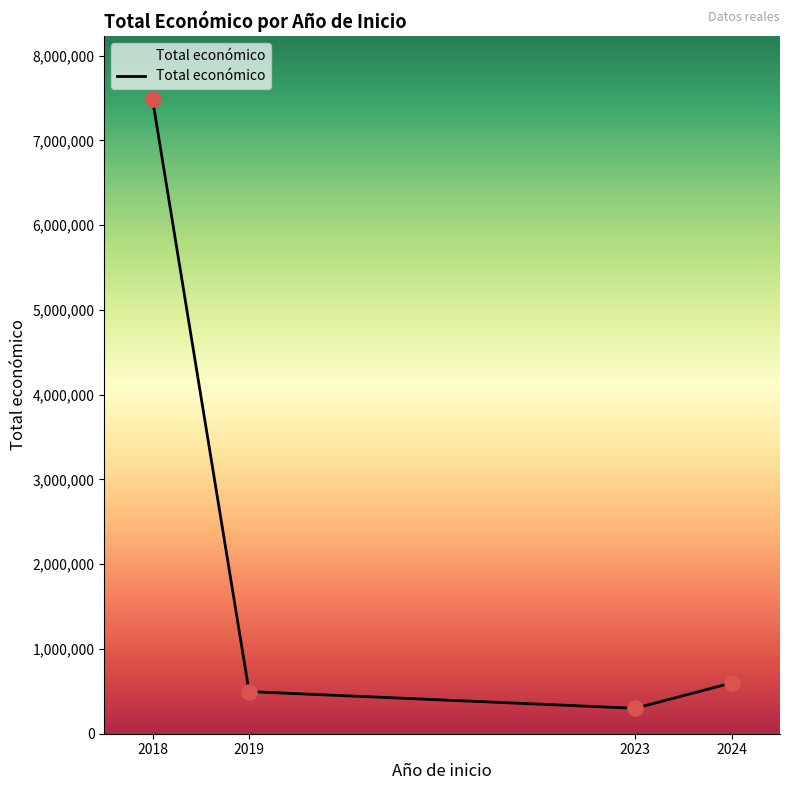

Which has a higher value, 2024 or 2023?

2024